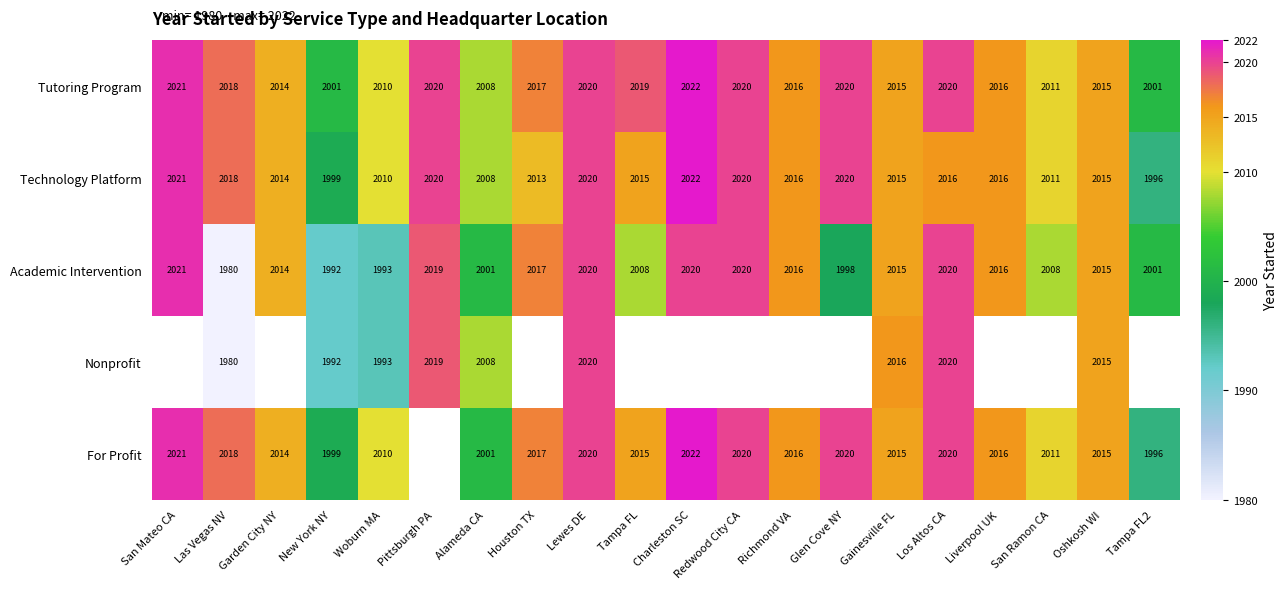

What is the difference between the Academic Intervention values at Liverpool UK and San Ramon CA?

8